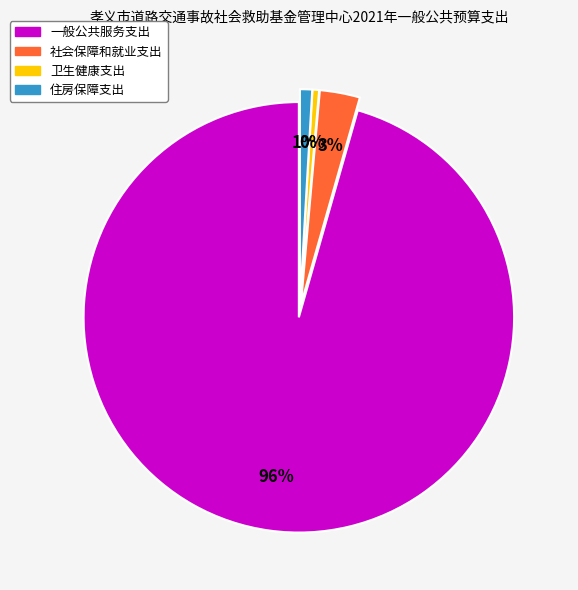

To the nearest percent, what portion does 住房保障支出 represent?

1%